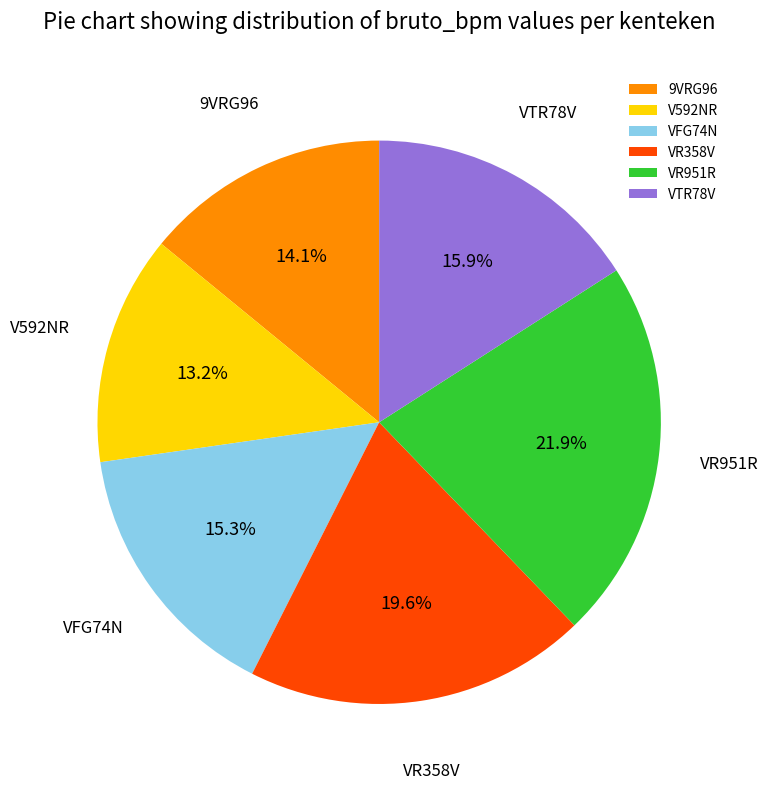

What percentage do 9VRG96 and V592NR together represent?

27.3%